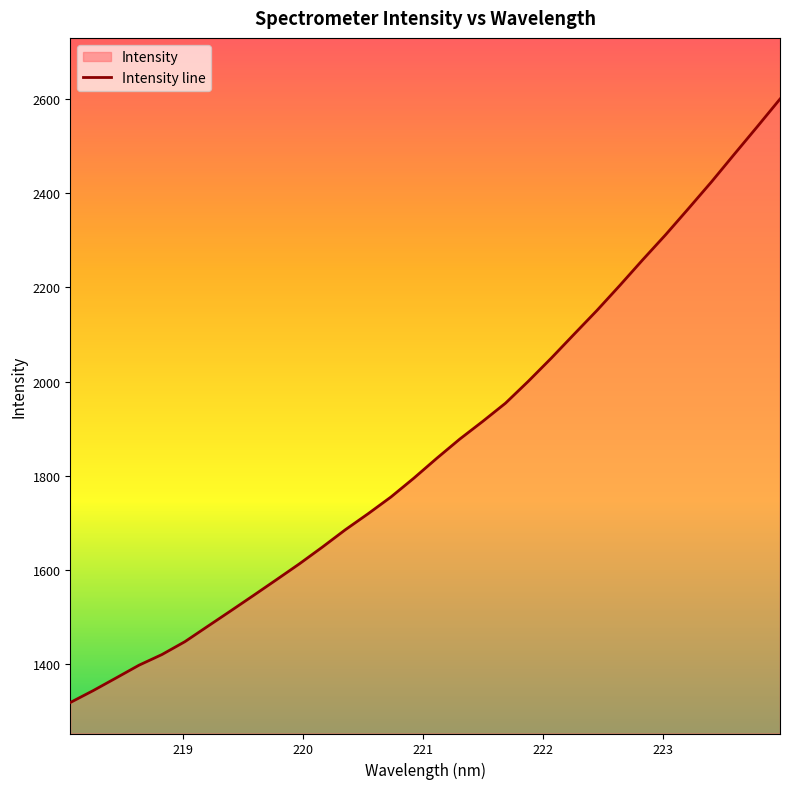

Reading left to right, transcribe all the data shown in this chart.

1317.5	1342.8	1369.7	1396.9	1419.5	1446.8	1479.6	1512.3	1545.3	1578.7	1612.4	1647.9	1684.7	1719.0	1754.7	1794.7	1836.9	1877.6	1915.1	1954.0	2000.7	2049.7	2100.8	2151.4	2204.6	2259.1	2312.3	2368.0	2424.4	2483.3	2541.6	2600.7